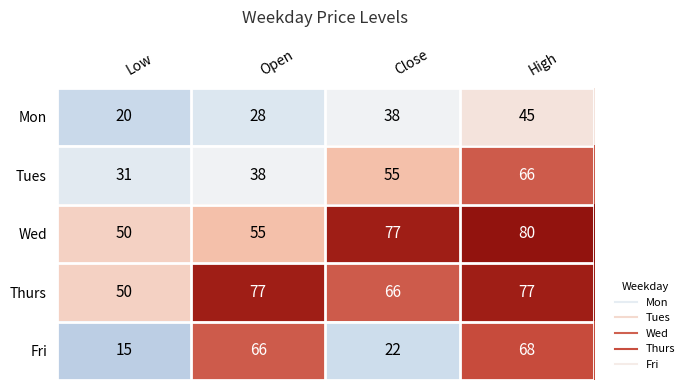

Read the Thurs value at High.

77